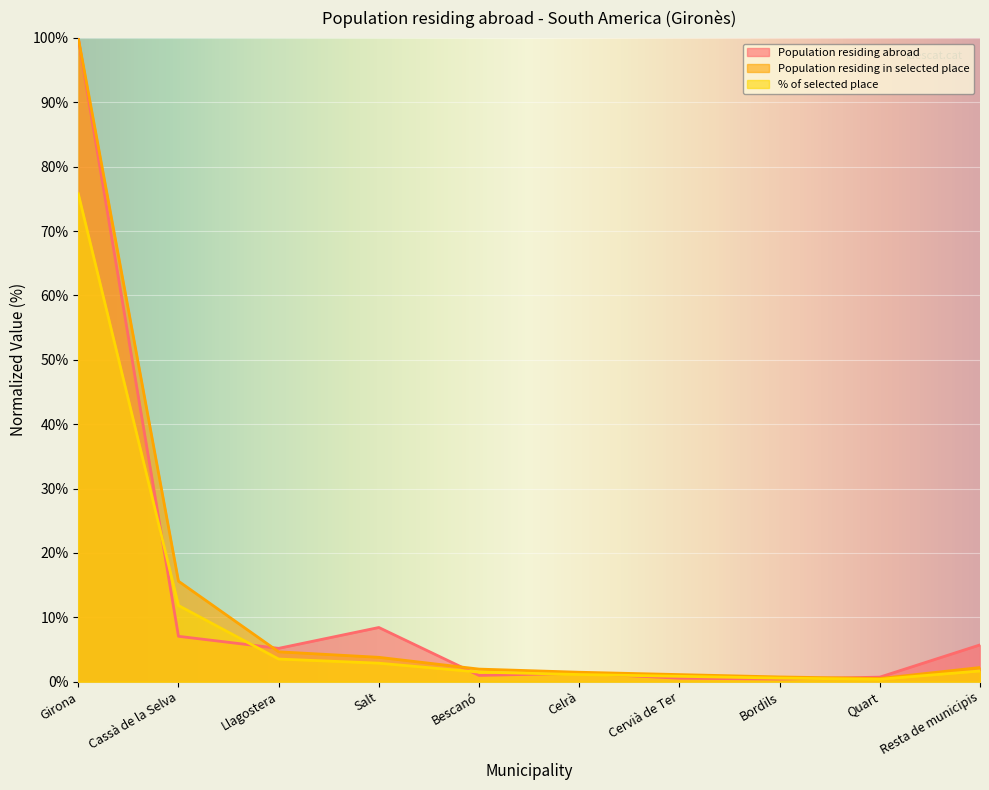

Rank the series by their maximum value, from lowest to highest.

% of selected place, Population residing abroad, Population residing in selected place